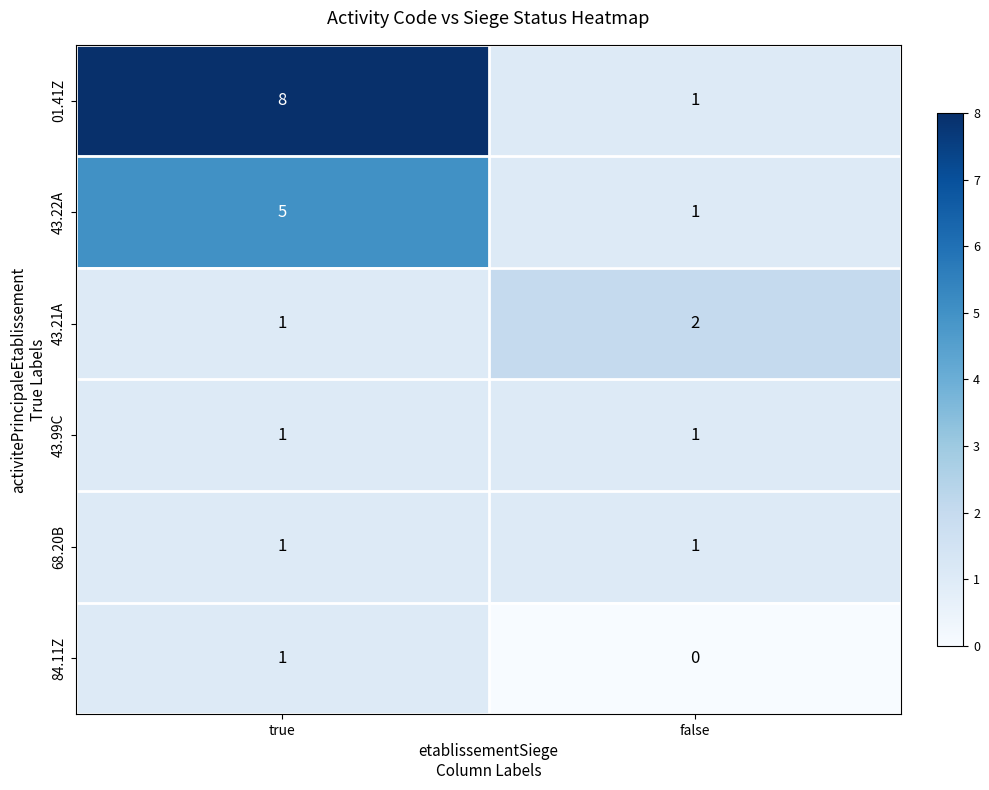

Which series changed the most between true and false?

01.41Z